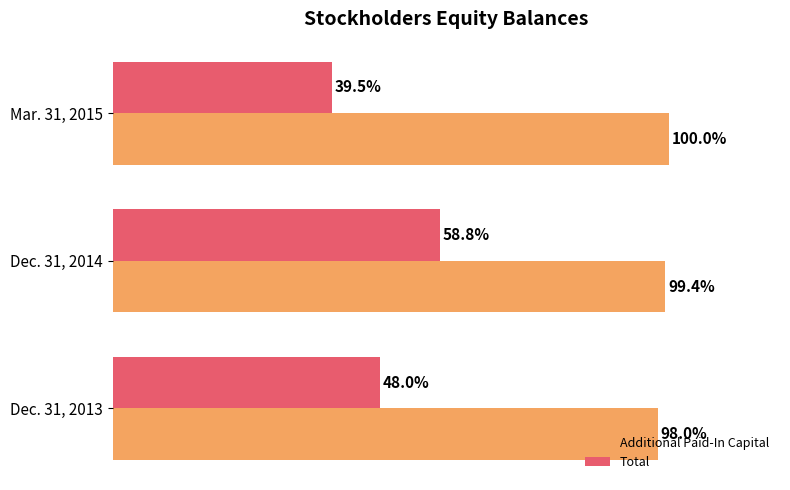

List the series in order of their overall mean, highest first.

Additional Paid-In Capital, Total